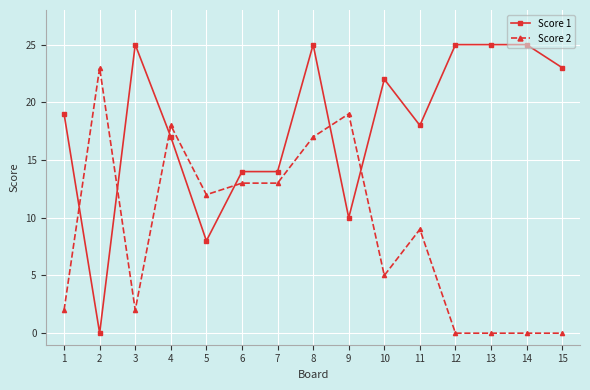

Count the number of categories in the chart.

15